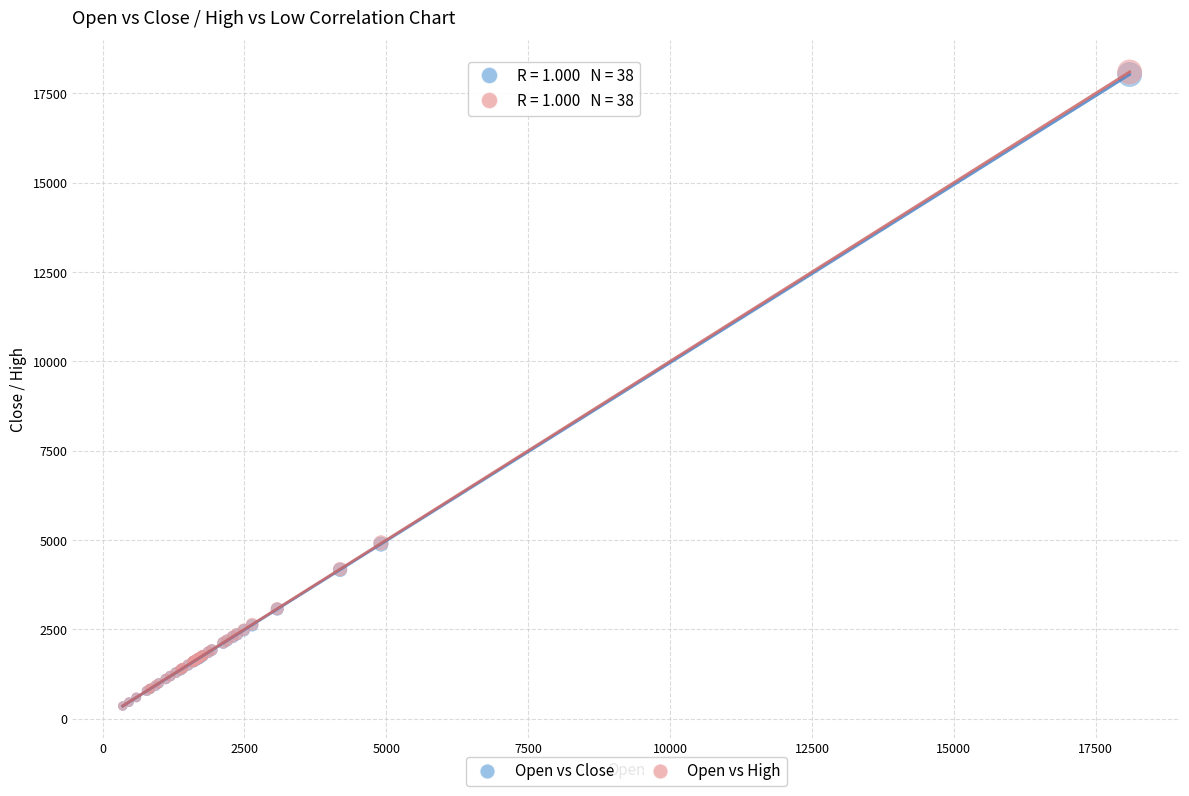

What are all the series names shown in the legend?

Open vs Close, Open vs High